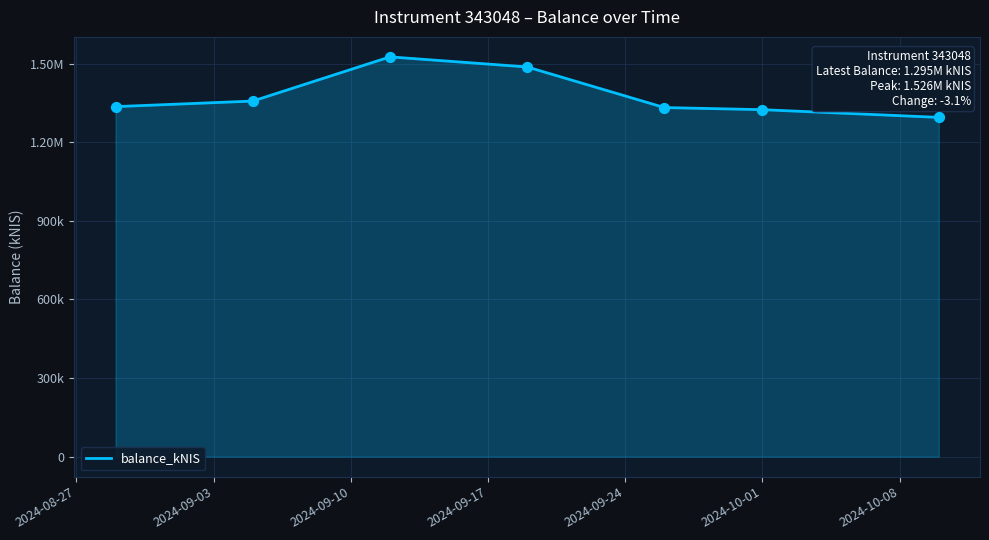

Is this an area chart (filled region under the line)?

Yes